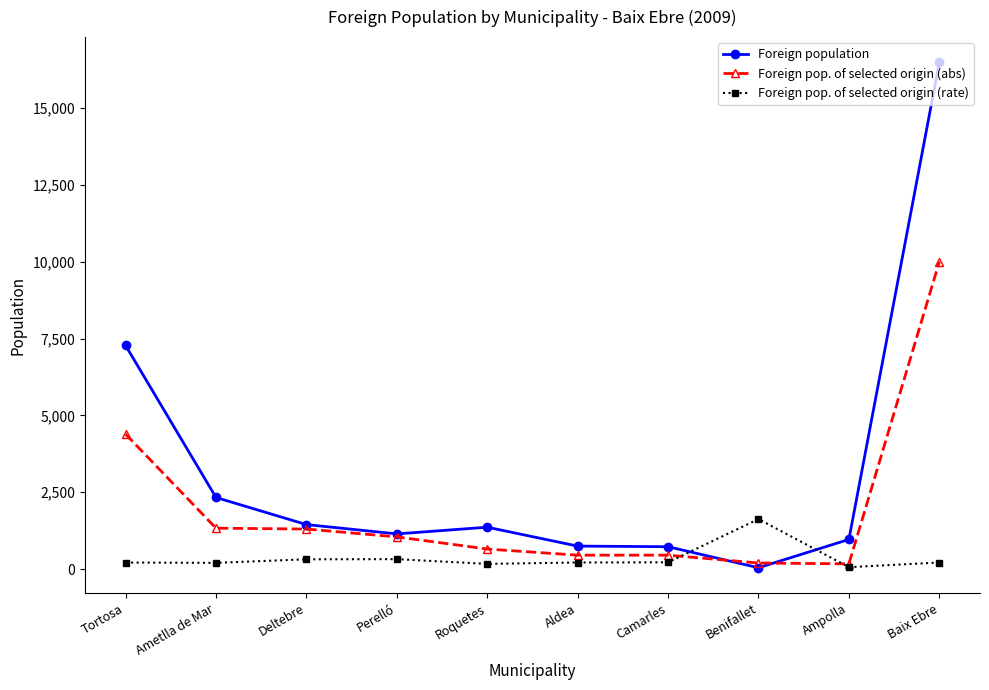

Which series has the widest spread of values?

Foreign population